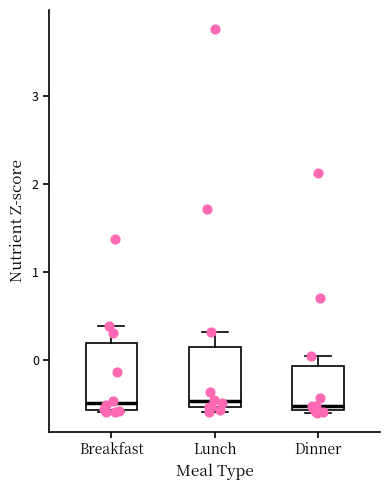

Reading left to right, read every box against the y-axis: the position of its median line, the range the box covers, and the ends of its whiskers. The values are not printed on the chart, so give them approximately, as read against the axis.

Breakfast: median -0.5, box -0.6 to 0.2, whiskers -0.6 to 0.4
Lunch: median -0.5 (just above the box's lower edge), box -0.5 to 0.1, whiskers -0.6 to 0.3
Dinner: median -0.5, box -0.6 to -0.1, whiskers -0.6 (just below the box's lower edge) to 0.0